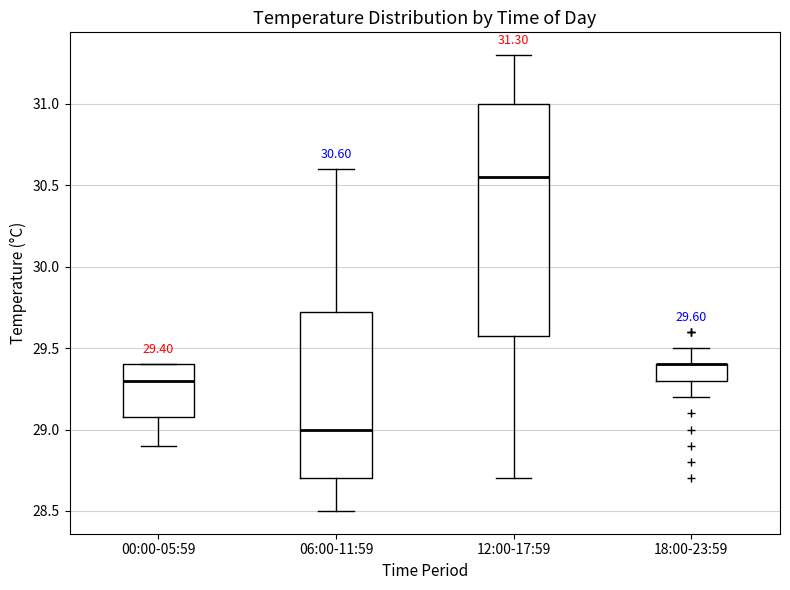

Comparing the boxes themselves (not the whiskers), which one is the tallest?

12:00-17:59